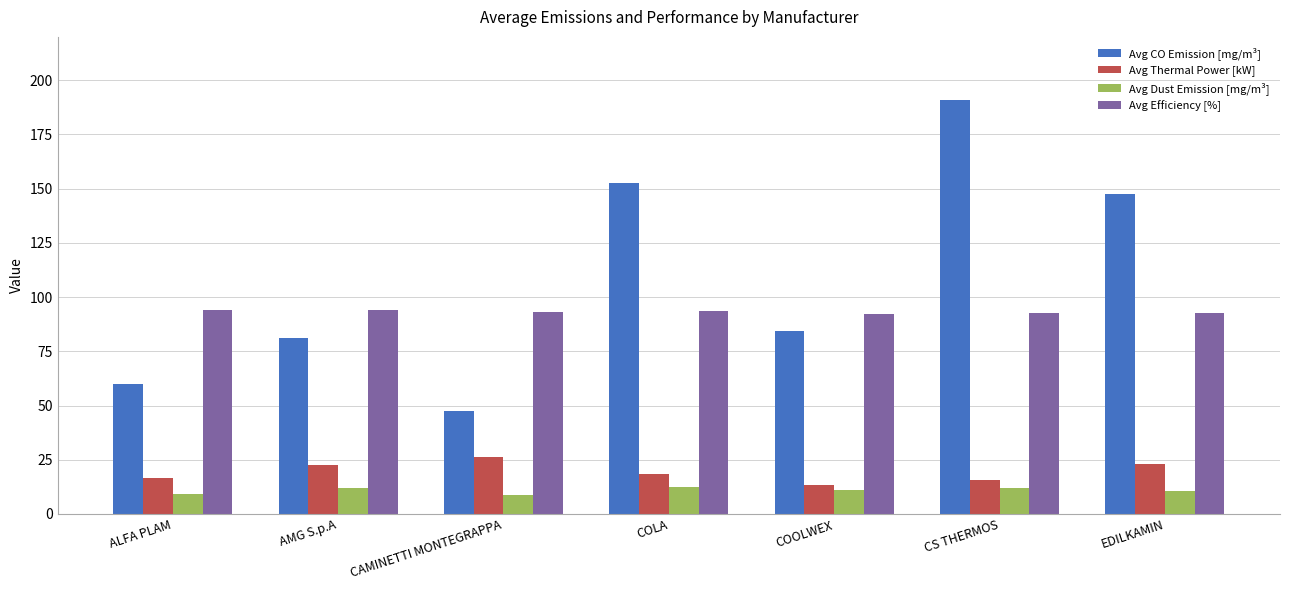

What is the spread (max minus min) of values at ALFA PLAM?

85.0